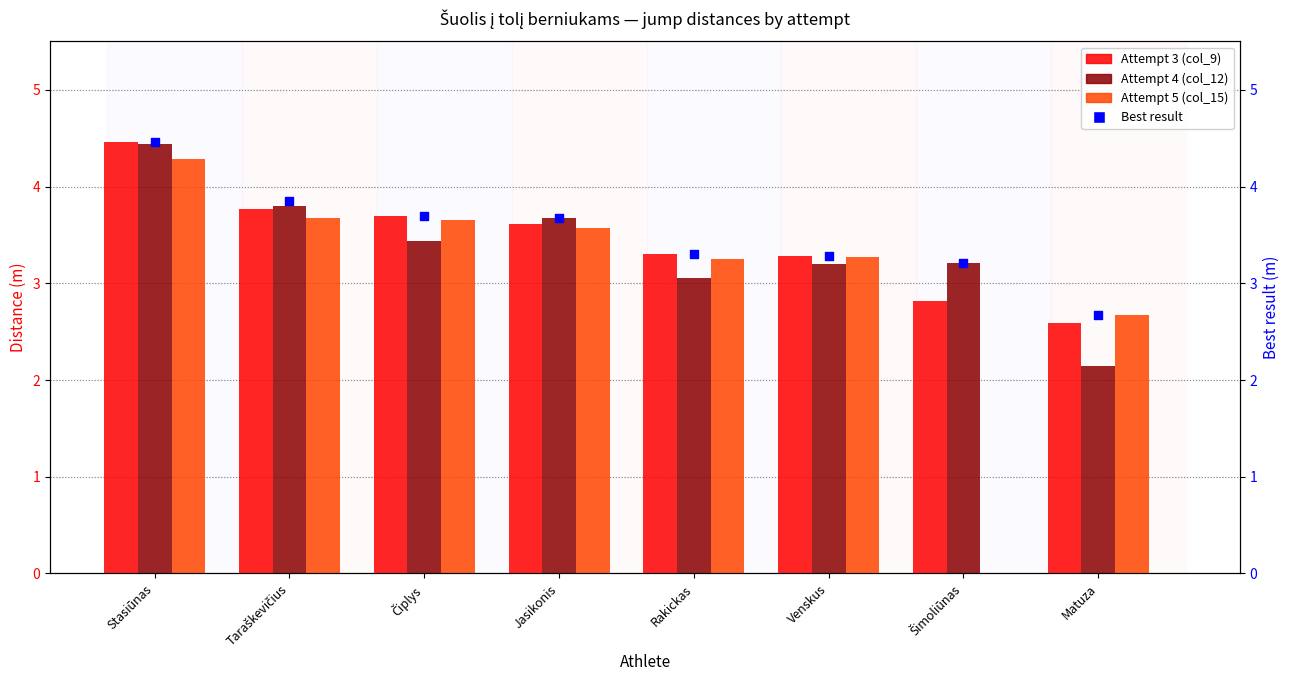

Which series has the largest total across all categories?

Best result